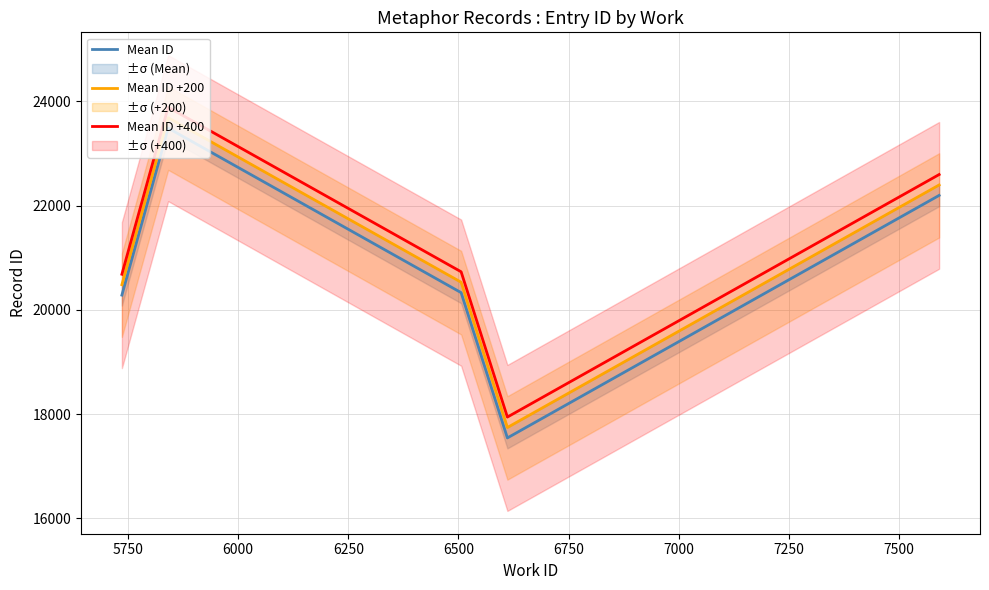

True or false: Mean ID and Mean ID +400 cross at least once.

False